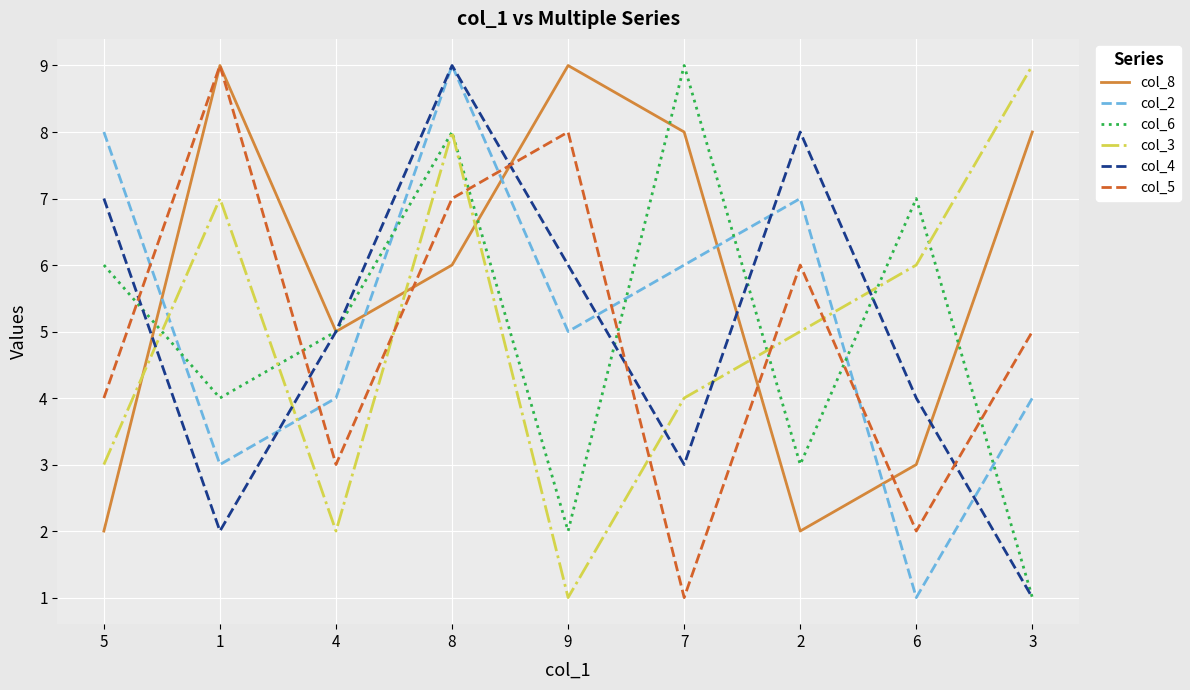

Reading left to right, transcribe all the data shown in this chart.

col_8: 5=2	1=9	4=5	8=6	9=9	7=8	2=2	6=3	3=8
col_2: 5=8	1=3	4=4	8=9	9=5	7=6	2=7	6=1	3=4
col_6: 5=6	1=4	4=5	8=8	9=2	7=9	2=3	6=7	3=1
col_3: 5=3	1=7	4=2	8=8	9=1	7=4	2=5	6=6	3=9
col_4: 5=7	1=2	4=5	8=9	9=6	7=3	2=8	6=4	3=1
col_5: 5=4	1=9	4=3	8=7	9=8	7=1	2=6	6=2	3=5